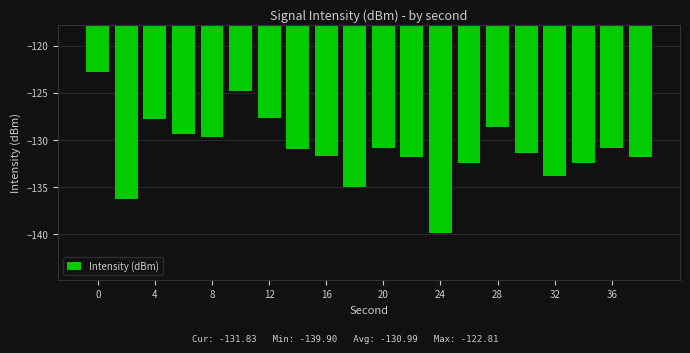

What is the sum of all values?

-2619.8